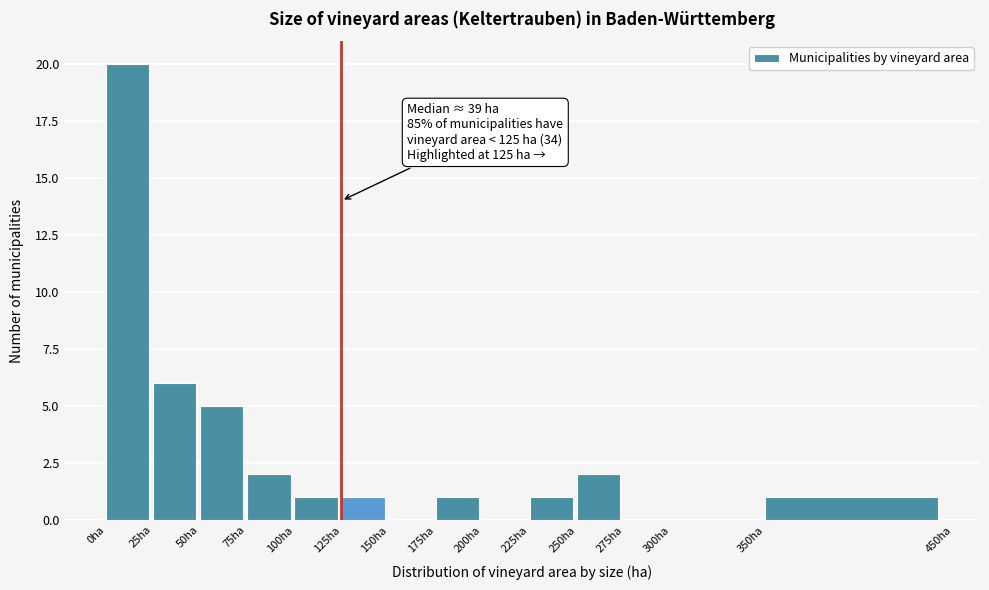

Over which range of the x-axis is the bar tallest?

0 to 25